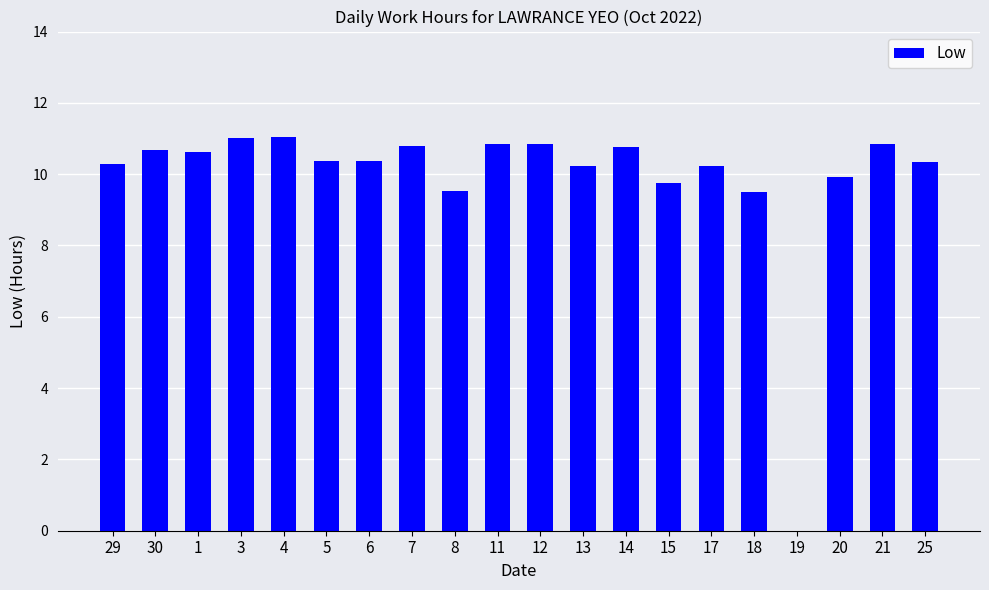

What is the sum of all values?

198.0